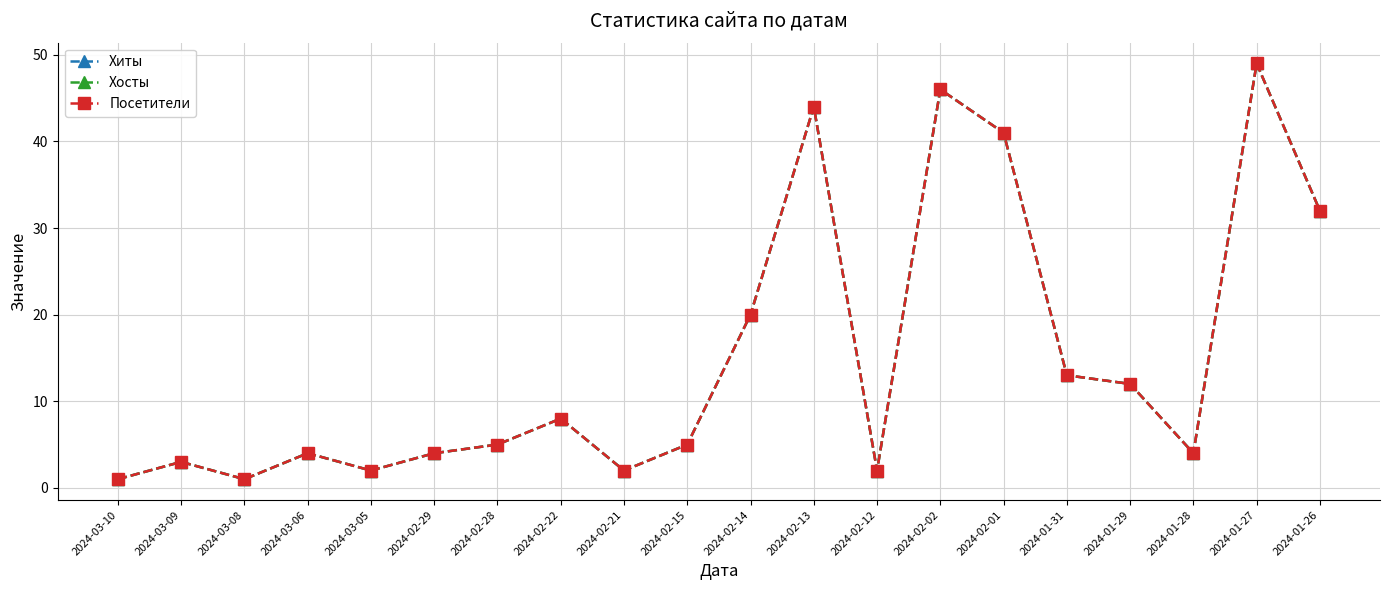

Reading left to right, extract all data points from this chart.

Хиты: 2024-03-10=1	2024-03-09=3	2024-03-08=1	2024-03-06=4	2024-03-05=2	2024-02-29=4	2024-02-28=5	2024-02-22=8	2024-02-21=2	2024-02-15=5	2024-02-14=20	2024-02-13=44	2024-02-12=2	2024-02-02=46	2024-02-01=41	2024-01-31=13	2024-01-29=12	2024-01-28=4	2024-01-27=49	2024-01-26=32
Хосты: 2024-03-10=1	2024-03-09=3	2024-03-08=1	2024-03-06=4	2024-03-05=2	2024-02-29=4	2024-02-28=5	2024-02-22=8	2024-02-21=2	2024-02-15=5	2024-02-14=20	2024-02-13=44	2024-02-12=2	2024-02-02=46	2024-02-01=41	2024-01-31=13	2024-01-29=12	2024-01-28=4	2024-01-27=49	2024-01-26=32
Посетители: 2024-03-10=1	2024-03-09=3	2024-03-08=1	2024-03-06=4	2024-03-05=2	2024-02-29=4	2024-02-28=5	2024-02-22=8	2024-02-21=2	2024-02-15=5	2024-02-14=20	2024-02-13=44	2024-02-12=2	2024-02-02=46	2024-02-01=41	2024-01-31=13	2024-01-29=12	2024-01-28=4	2024-01-27=49	2024-01-26=32